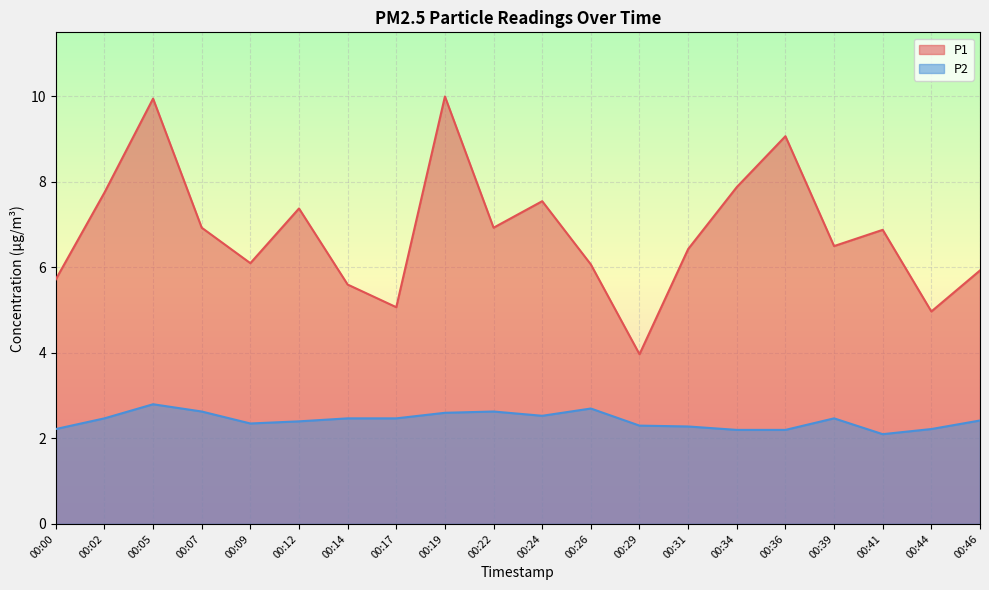

What is the difference between the highest and lowest values at 00:39?

4.0